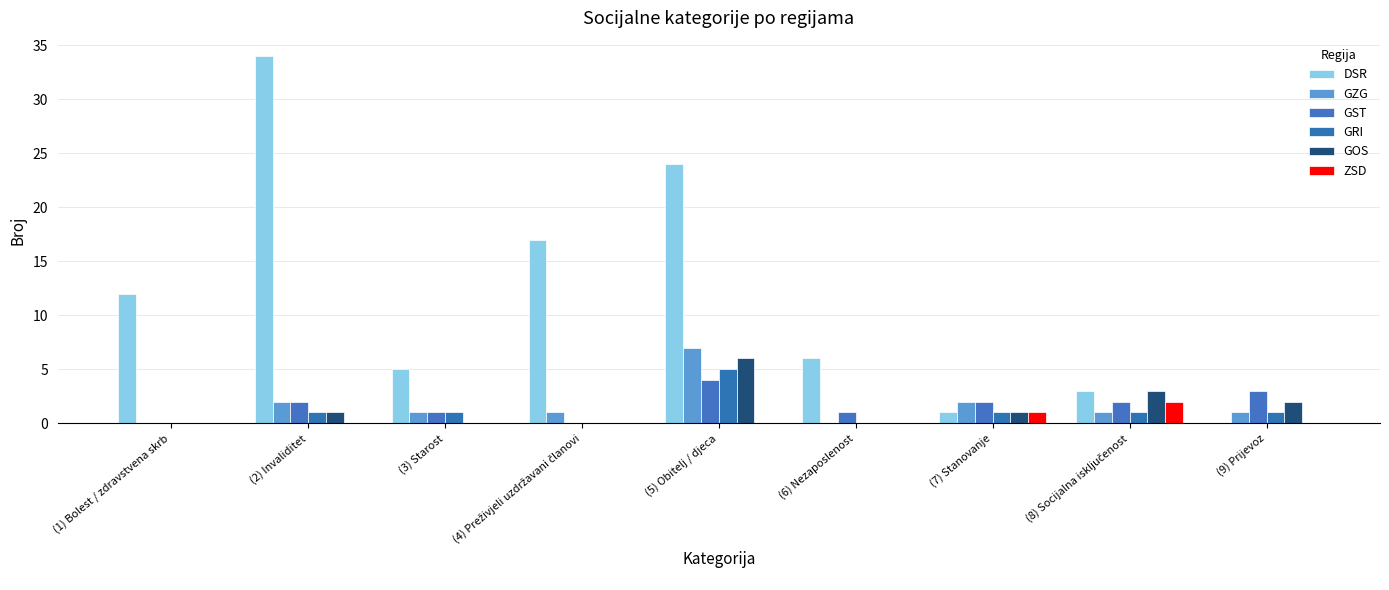

Which series has the widest spread of values?

DSR